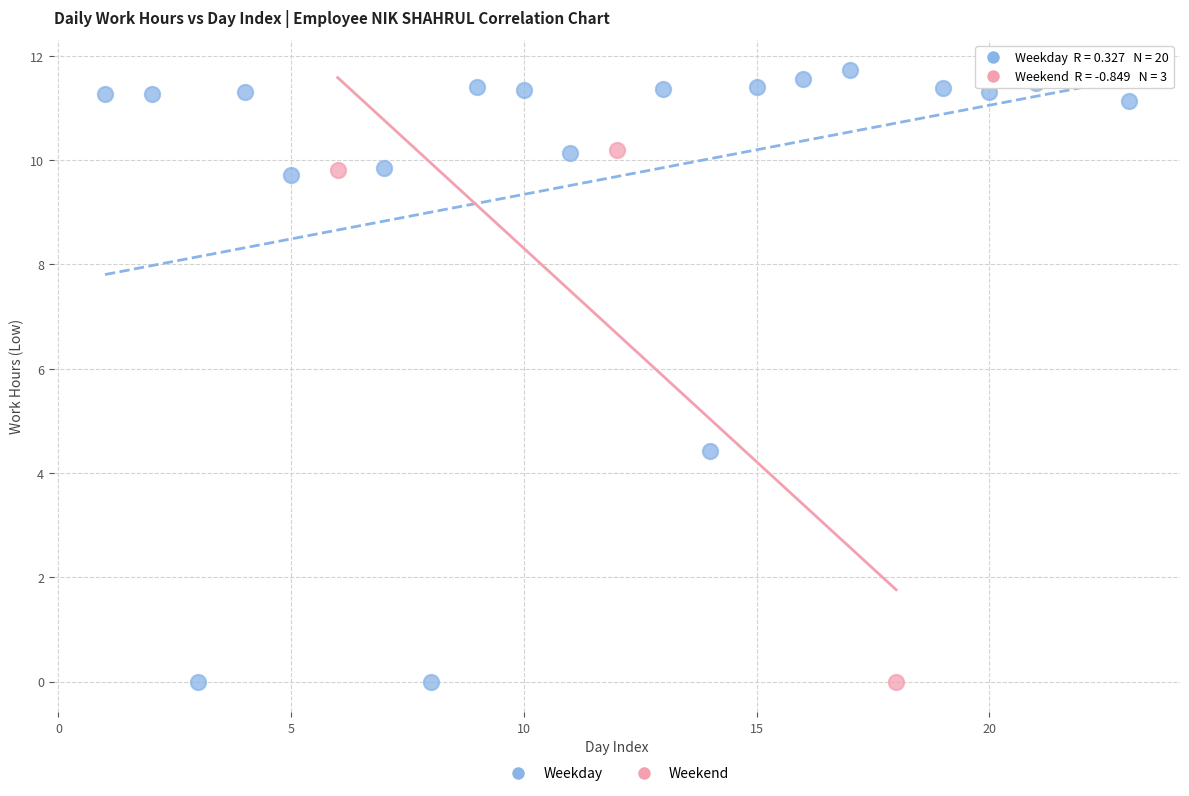

Which series reaches the maximum Y coordinate?

Weekday